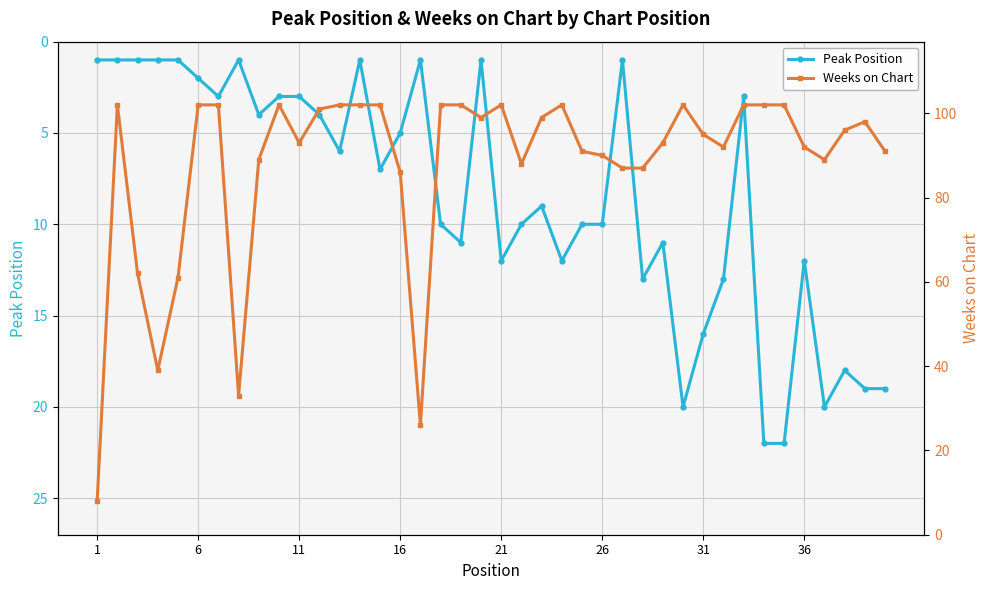

How many lines are shown in the chart?

2